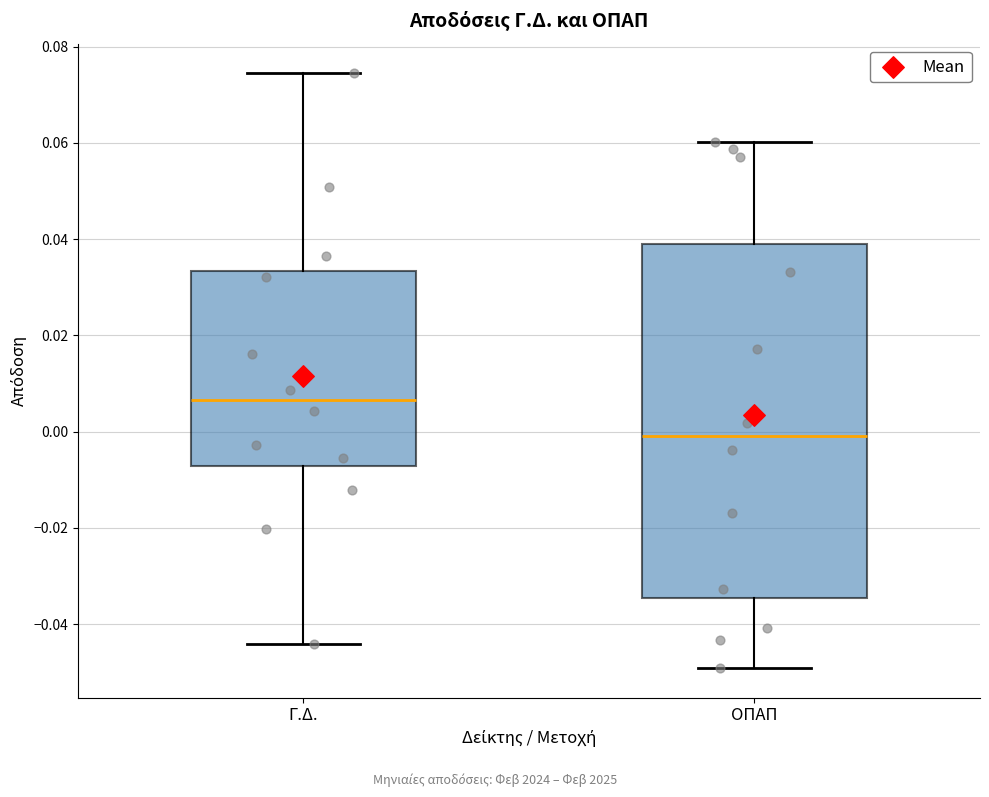

Reading left to right, read every box against the y-axis: the position of its median line, the range the box covers, and the ends of its whiskers. The values are not printed on the chart, so give them approximately, as read against the axis.

Γ.Δ.: median 0.006, box -0.008 to 0.034, whiskers -0.044 to 0.074
ΟΠΑΠ: median 0.000, box -0.034 to 0.040, whiskers -0.050 to 0.060